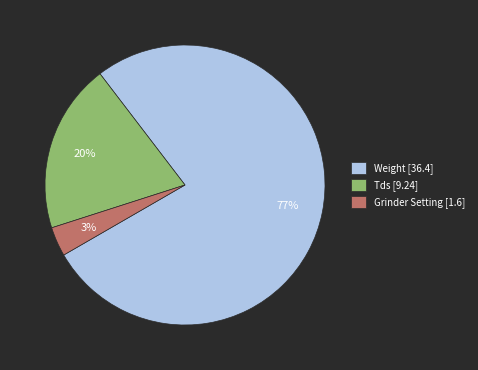

To the nearest percent, what percentage of the pie is Tds [9.24]?

20%